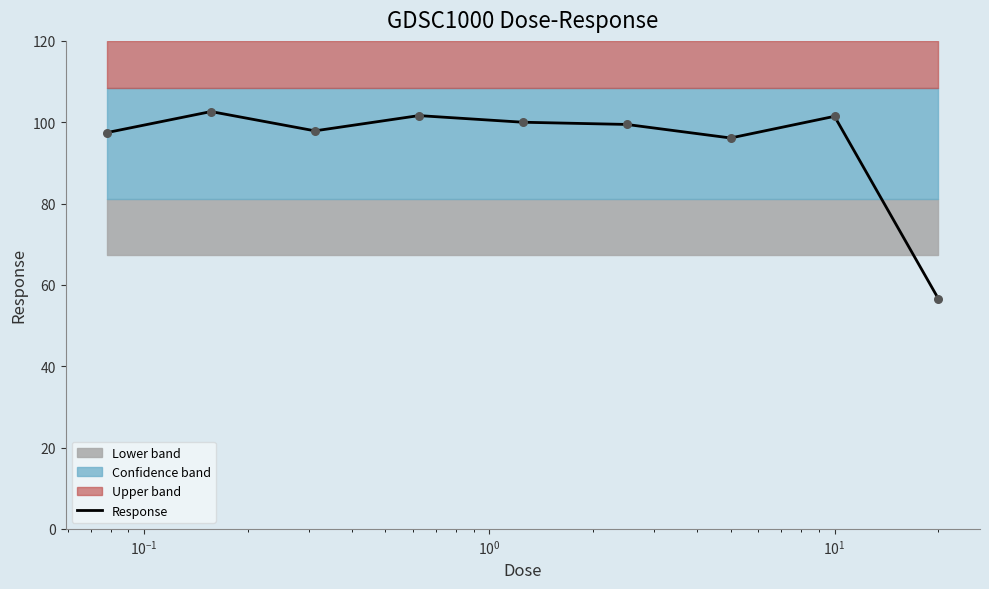

What is the minimum value for Response?

56.6